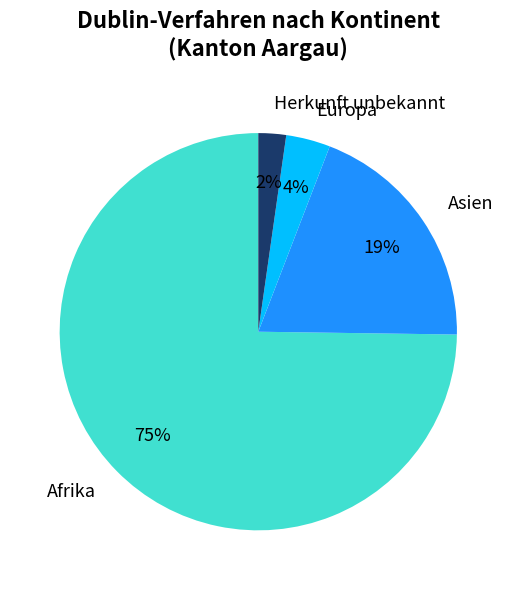

To the nearest percent, what is the difference between the Herkunft unbekannt and Afrika slice percentages?

73%